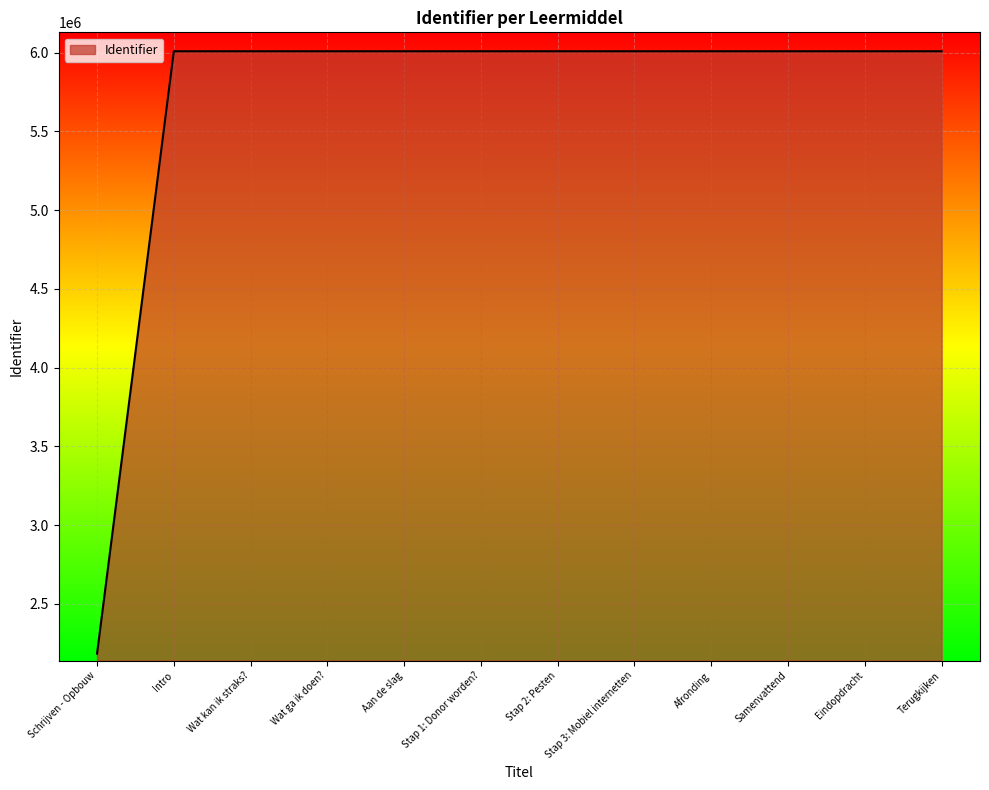

What is the approximate value at Wat kan ik straks?, to the nearest 50?

6009250